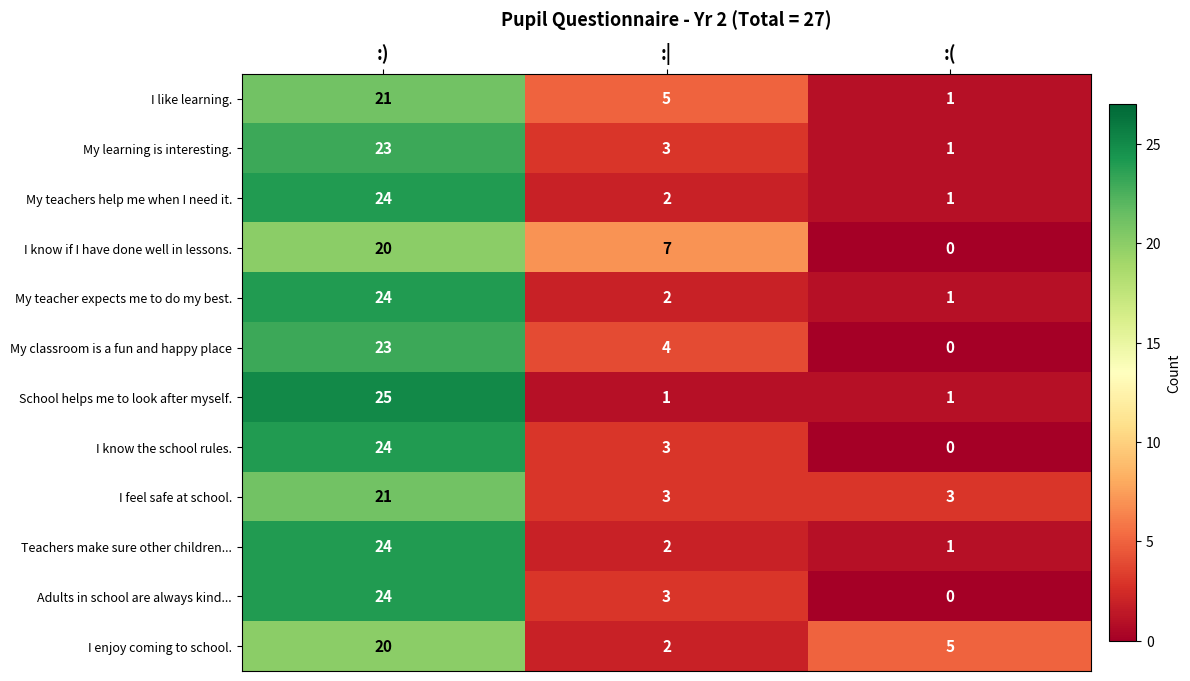

At which category is the sum across all series the highest?

:)